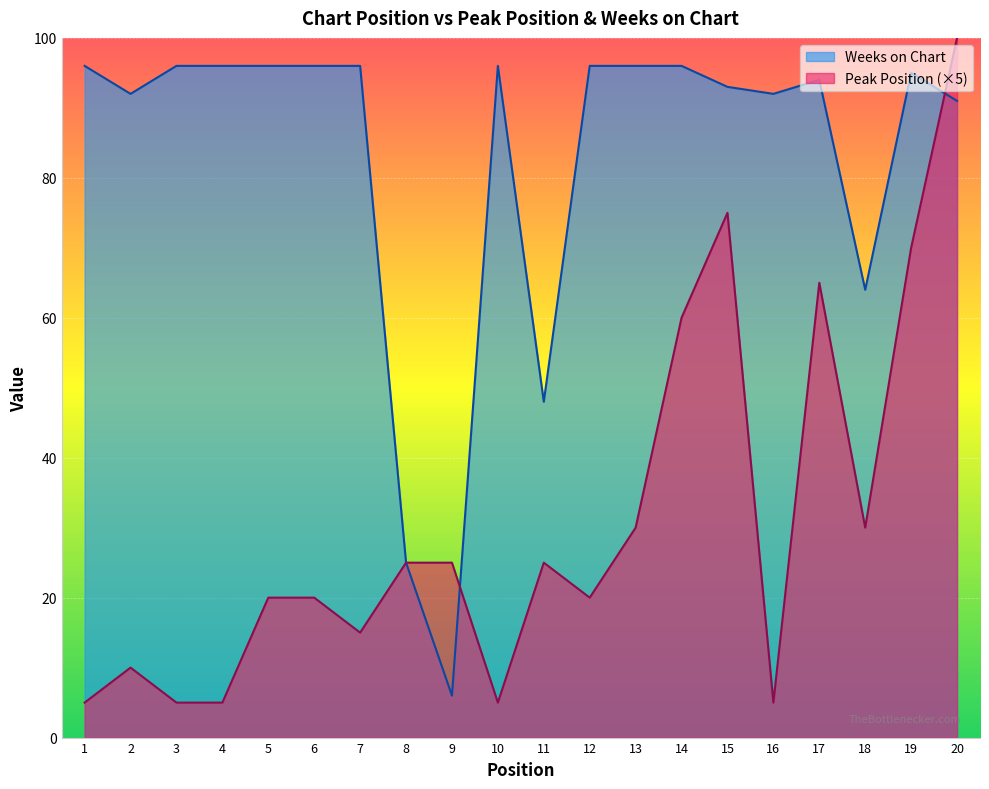

How many lines are shown in the chart?

2